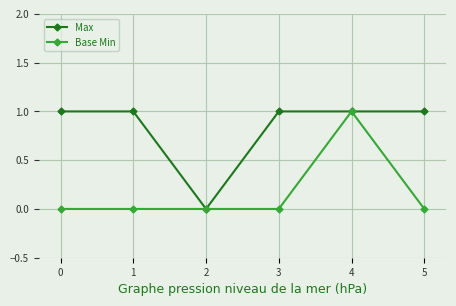

At which category is the sum across all series the highest?

4